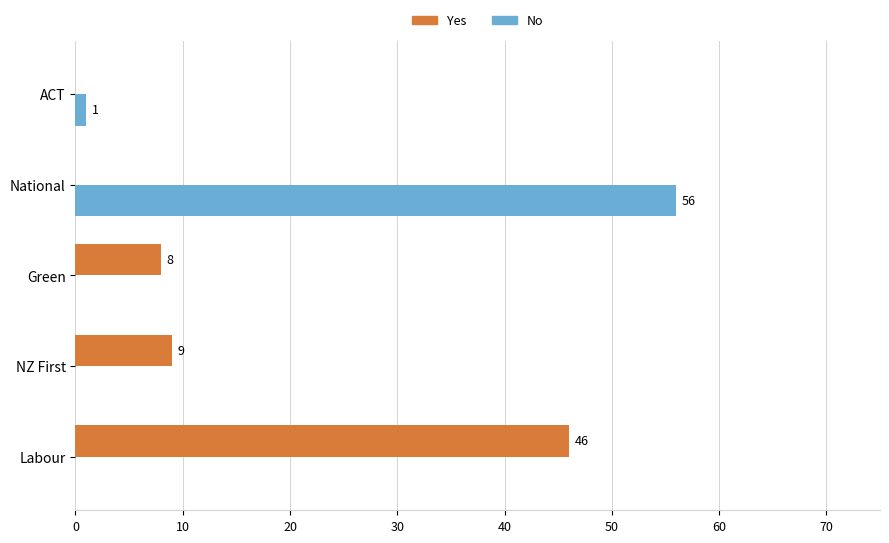

Which series has the largest total across all categories?

Yes